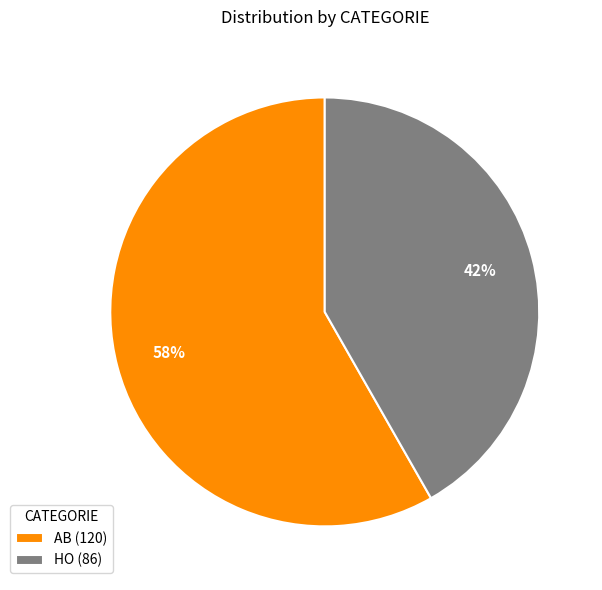

Rank the categories by value from lowest to highest.

HO, AB